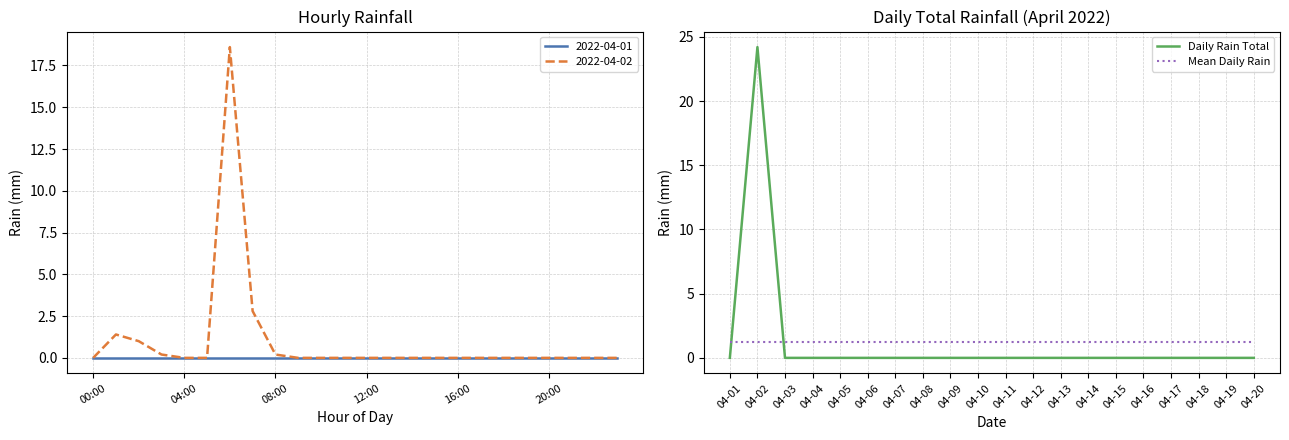

How many interior local peaks does the Daily Rain Total series have?

1